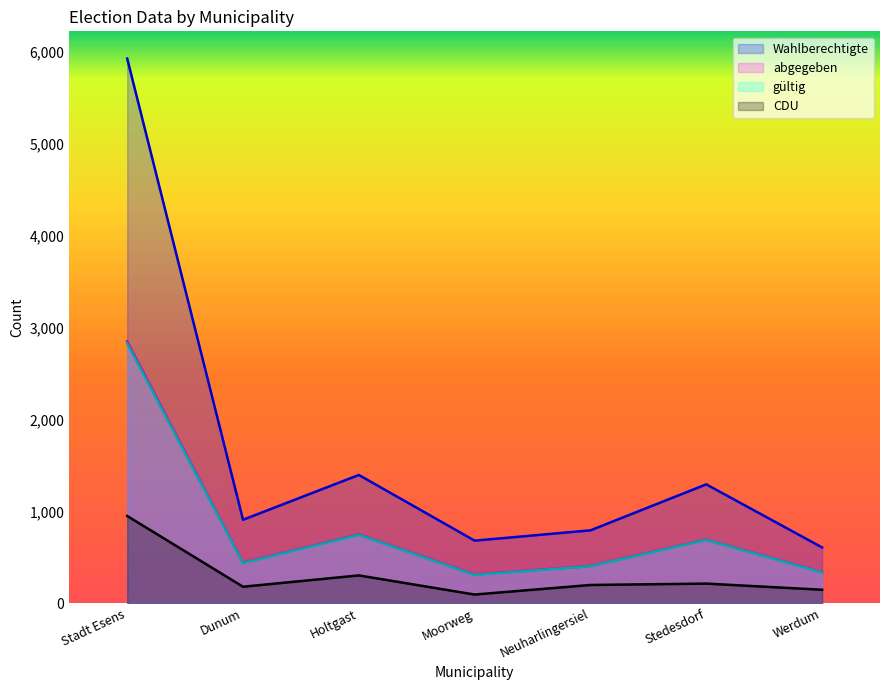

Reading left to right, what are all the values shown in this chart?

Wahlberechtigte: 5922	908	1395	681	793	1293	607
abgegeben: 2847	441	748	312	405	692	338
gültig: 2825	437	744	308	403	689	335
CDU: 949	180	303	95	199	214	147